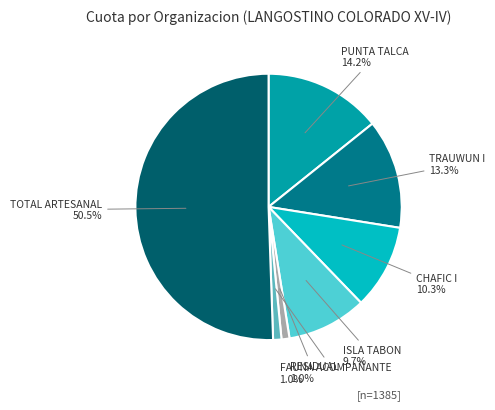

Which category accounts for the majority?

TOTAL ARTESANAL